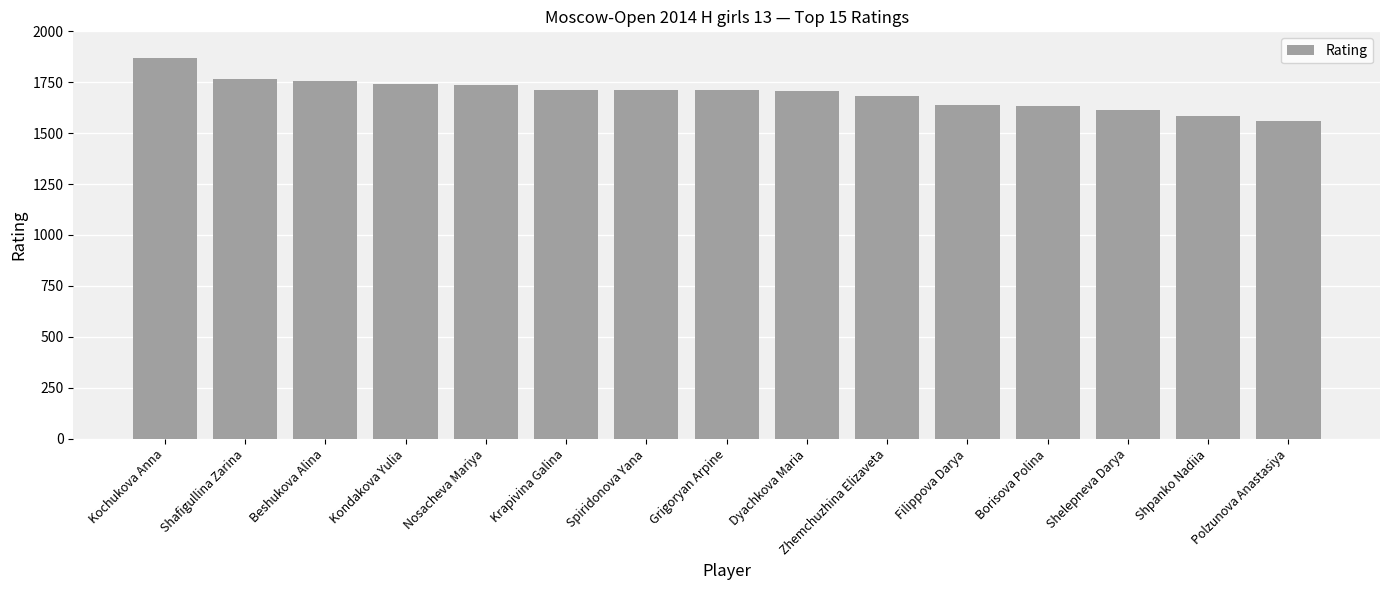

Which category has the lowest value across all series?

Polzunova Anastasiya